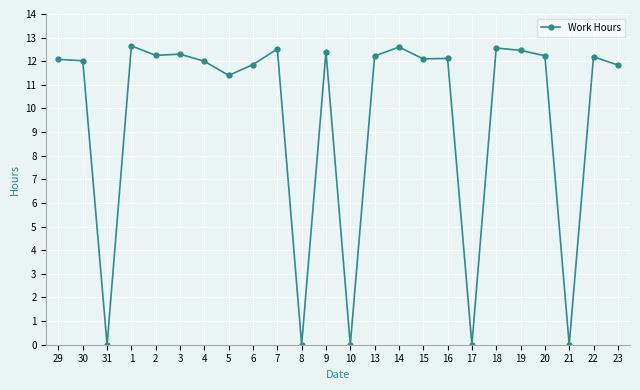

What is the label of the 8th point from the right?

16